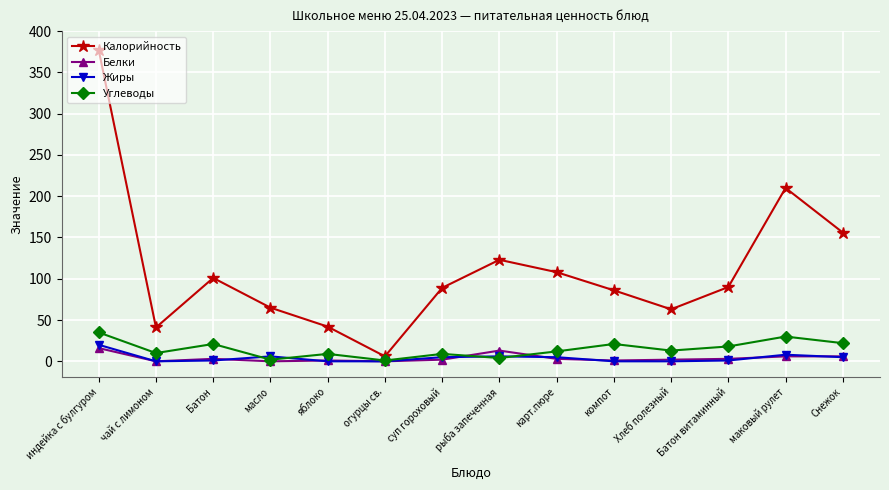

Which category has the highest value across all series?

индейка с булгуром